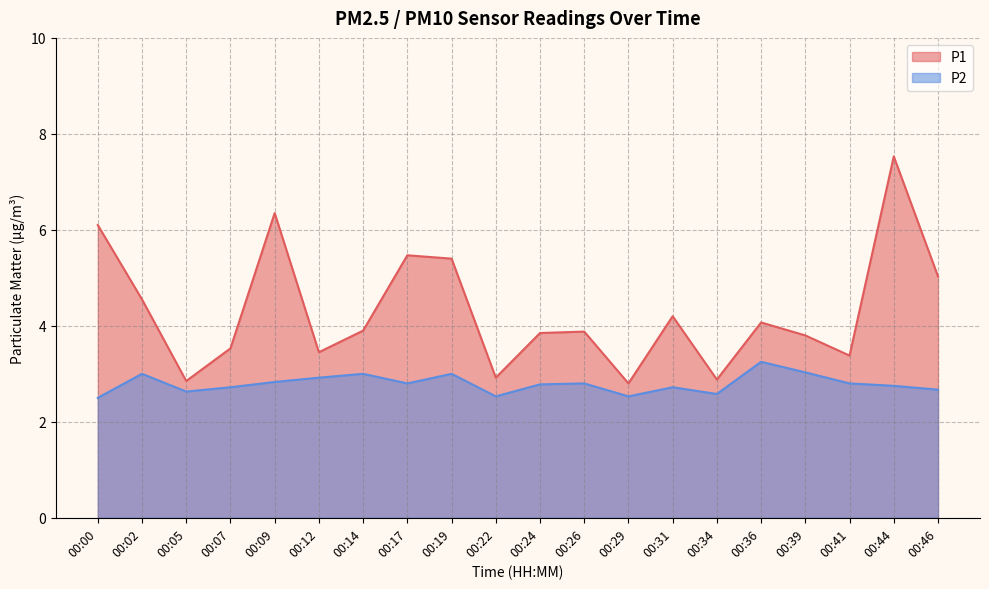

What is the difference between the maximum and minimum values in the P2 series?

0.8